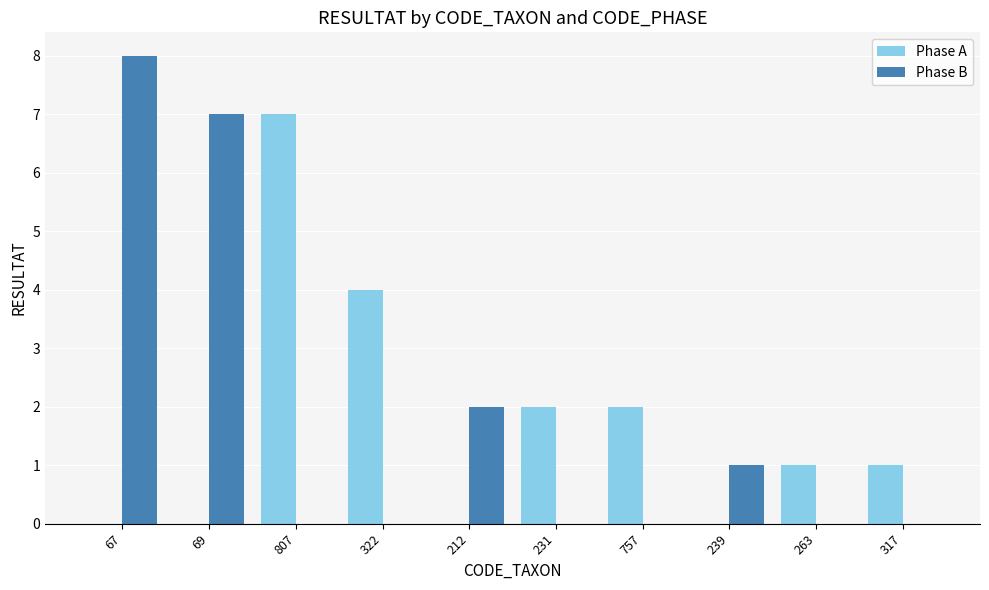

Is it true that Phase B equals -4 at 757?

False